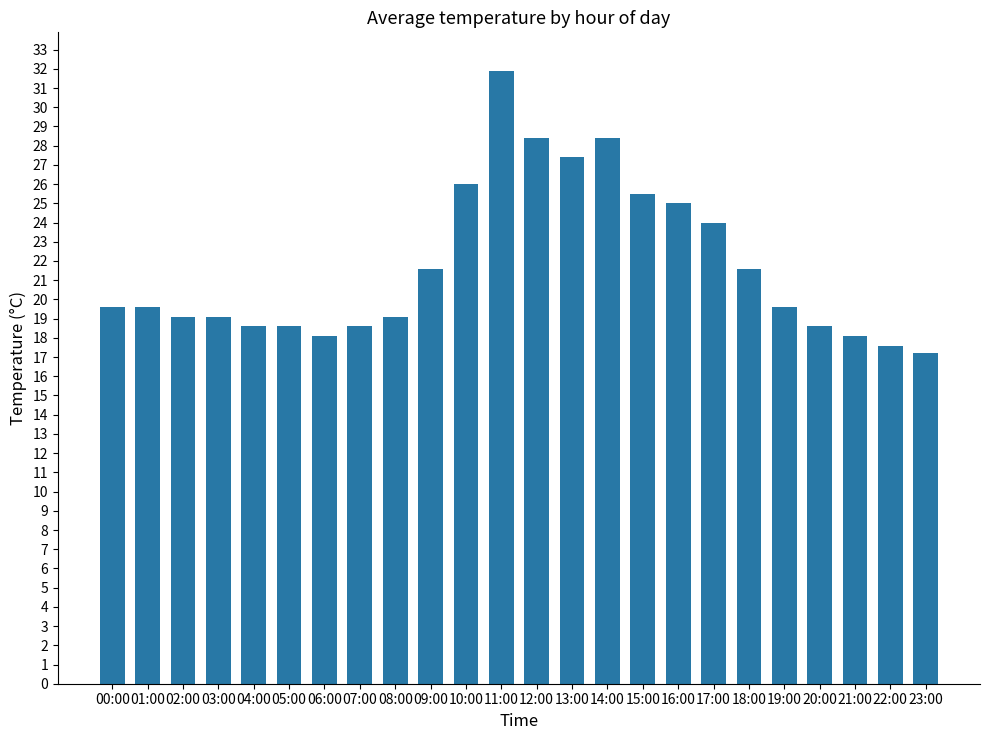

What is the value of the 5th bar from the left?

18.6